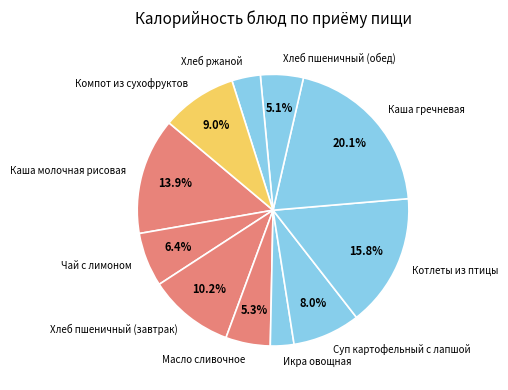

Approximately how many times larger is the value at Хлеб ржаной compared to Масло сливочное?

0.6